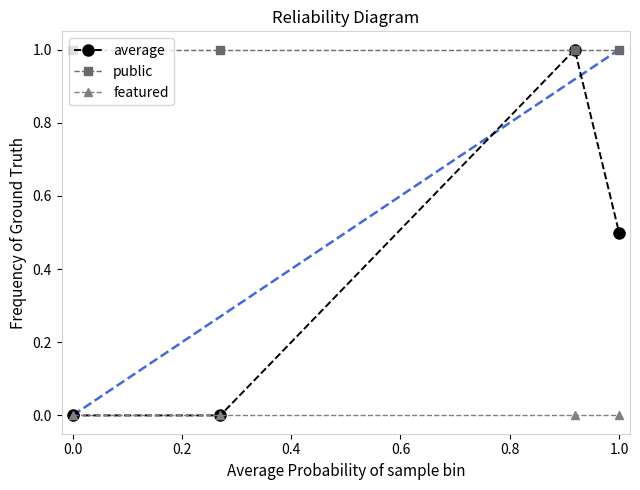

True or false: average has more than 0 points higher than both neighbors.

True